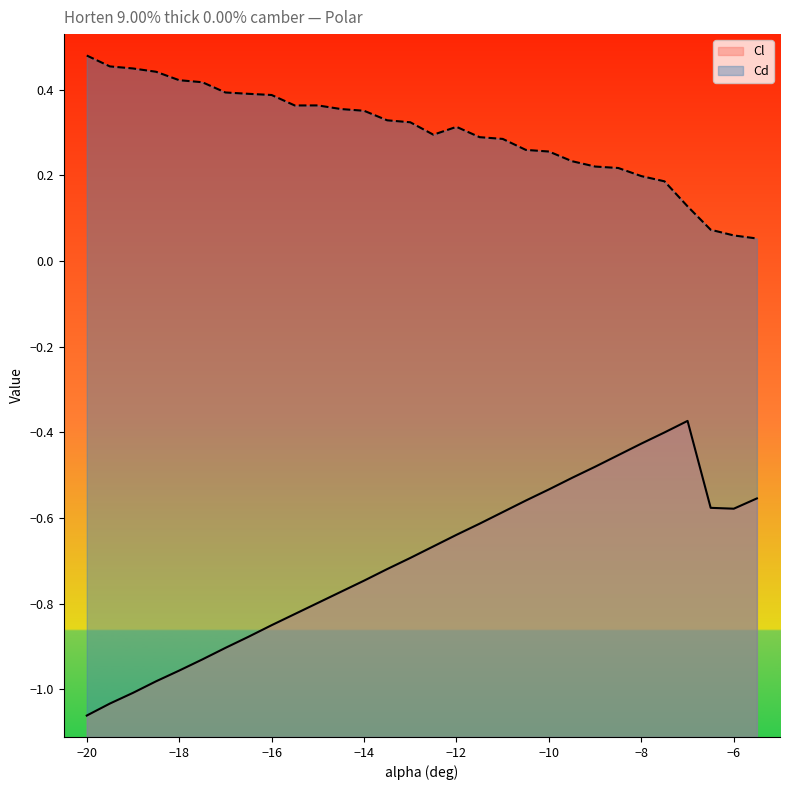

True or false: Cl and Cd cross at least once.

False